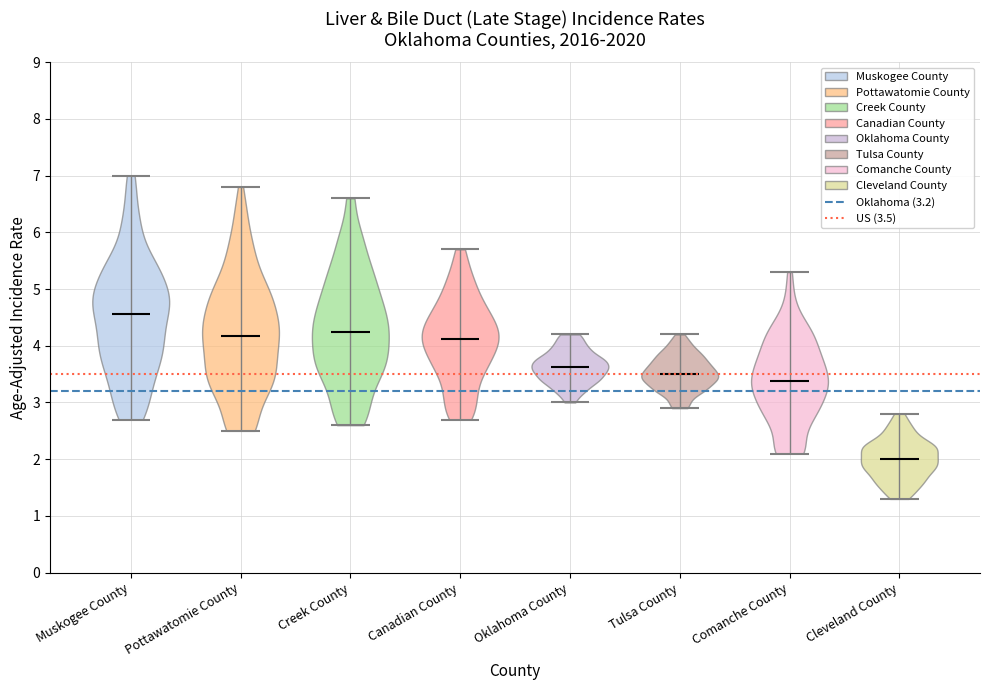

Reading left to right, read every violin against the y-axis: where its median line is, and the lowest and highest points it reaches. The values are not printed on the chart, so give them approximately, as read against the axis.

Muskogee County: median line 4.6, lowest point 2.7, highest point 7.0
Pottawatomie County: median line 4.2, lowest point 2.5, highest point 6.8
Creek County: median line 4.2, lowest point 2.6, highest point 6.6
Canadian County: median line 4.1, lowest point 2.7, highest point 5.7
Oklahoma County: median line 3.6, lowest point 3.0, highest point 4.2
Tulsa County: median line 3.5, lowest point 2.9, highest point 4.2
Comanche County: median line 3.4, lowest point 2.1, highest point 5.3
Cleveland County: median line 2.0, lowest point 1.3, highest point 2.8